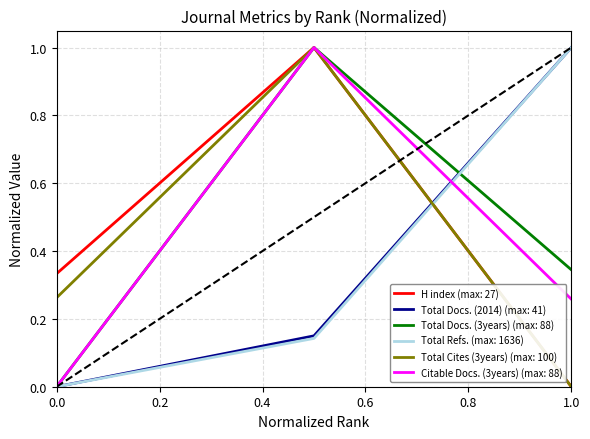

What is the maximum value for H index (max: 27)?

1.0